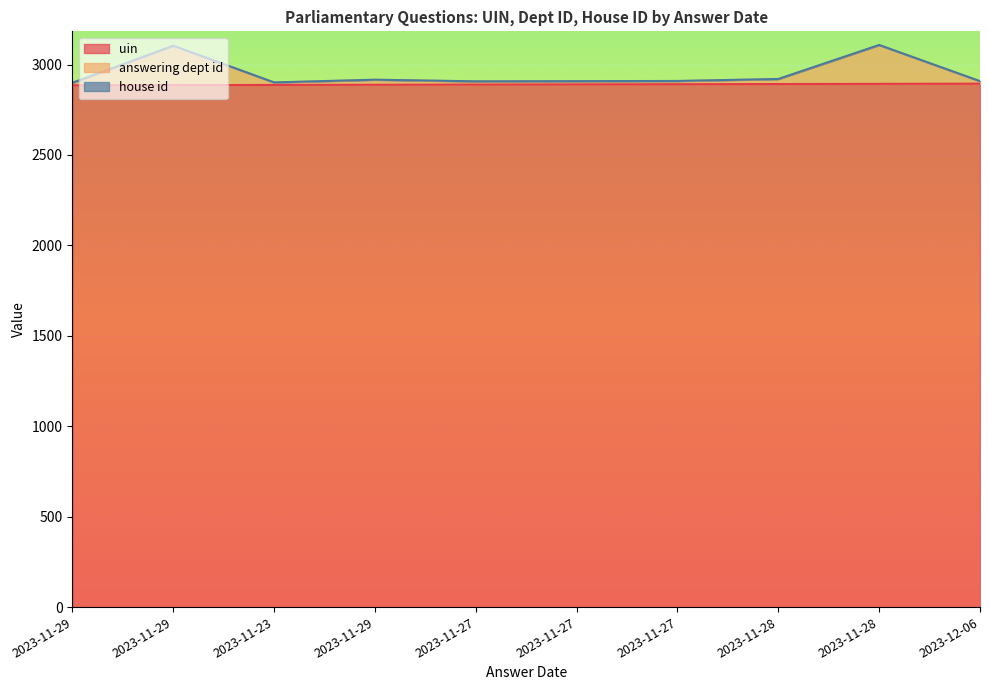

Which series has the largest total across all categories?

answering dept id